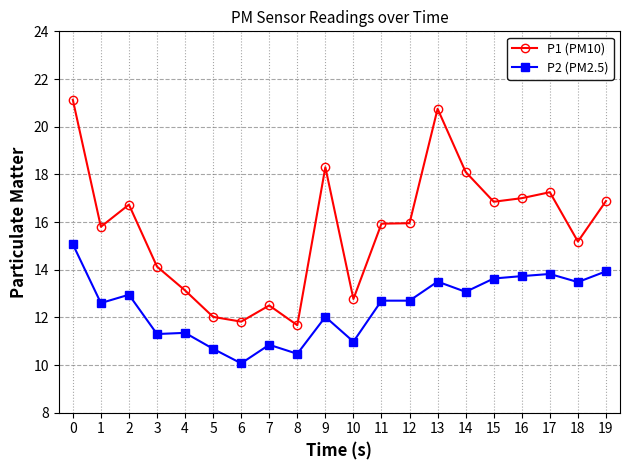

What is the maximum value for P2 (PM2.5)?

15.1